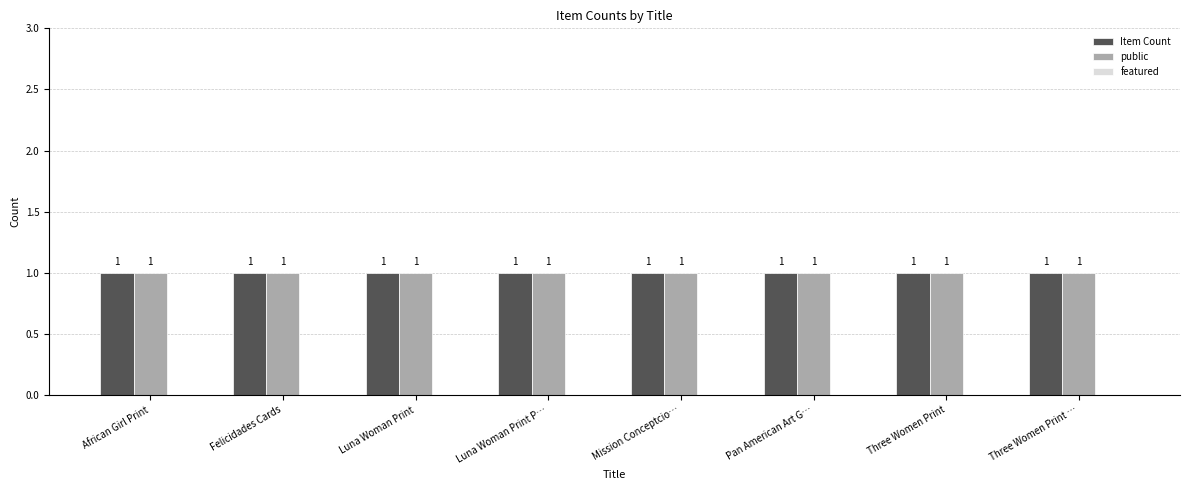

What value does the public series have at Three Women Print …?

1